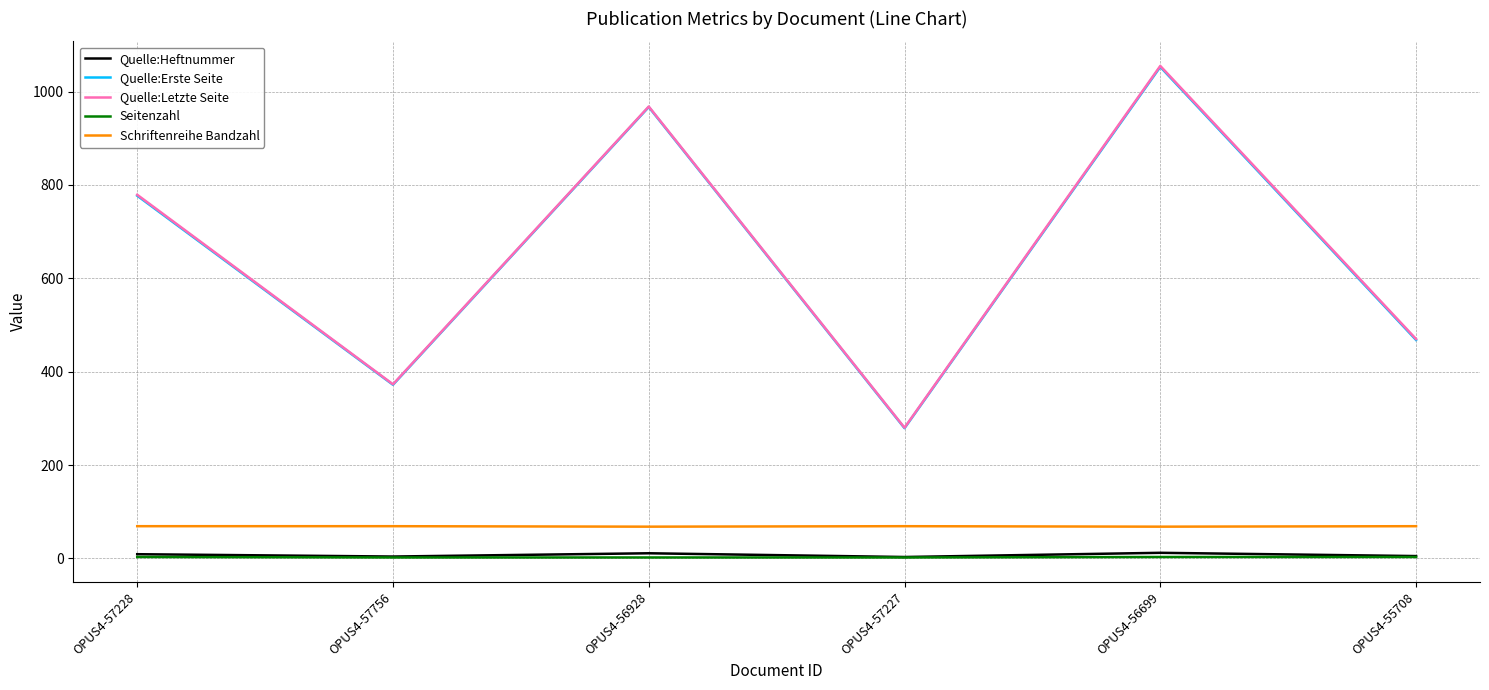

True or false: Quelle:Letzte Seite and Quelle:Heftnummer cross at least once.

False